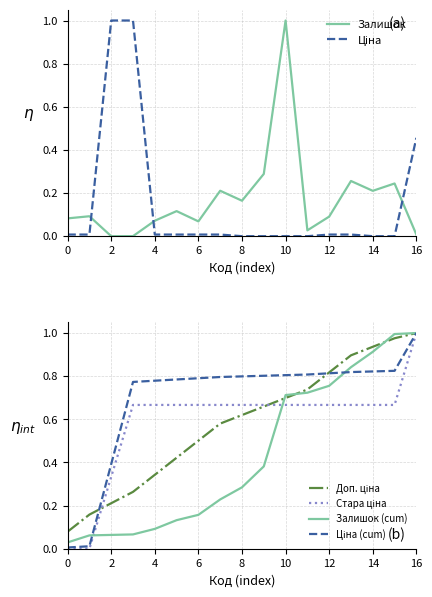

How many lines are shown in the chart?

6